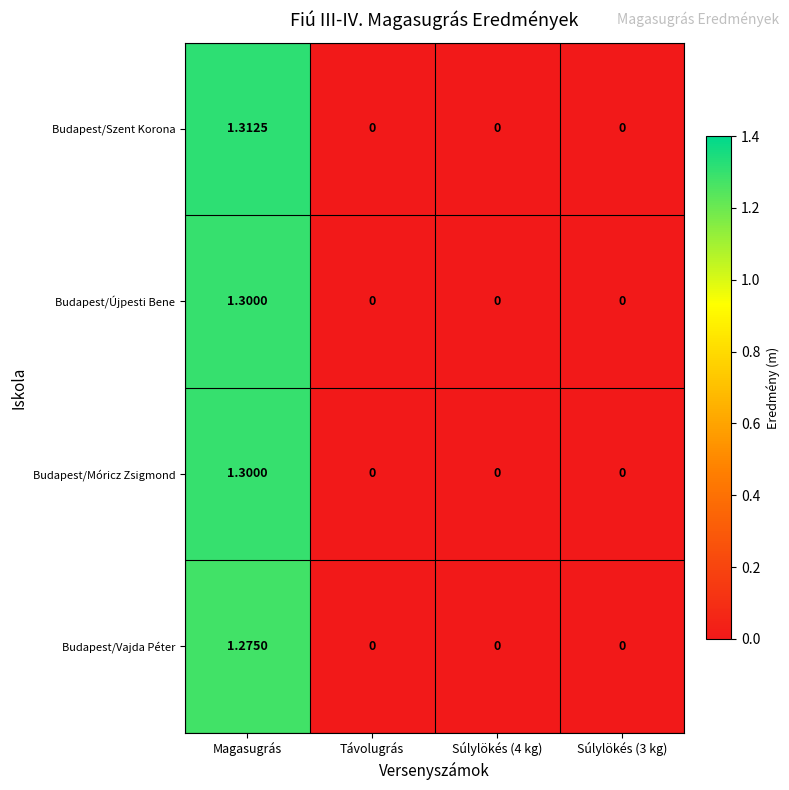

Which series has the largest total across all categories?

Budapest/Szent Korona